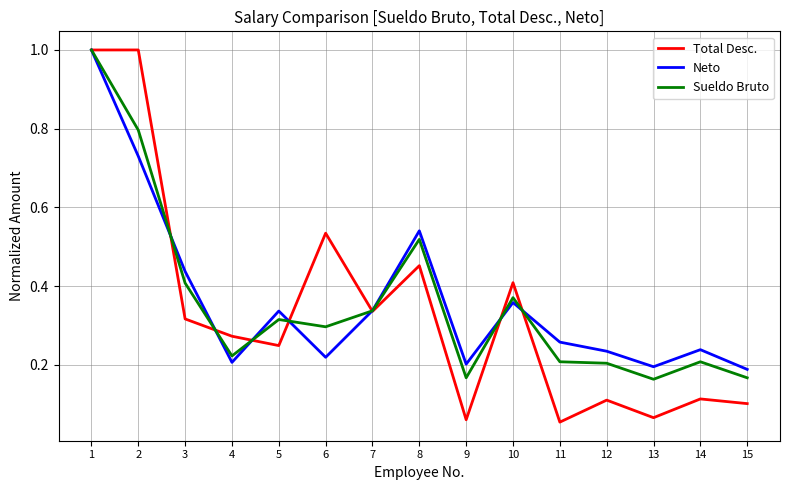

Is the value of Sueldo Bruto at 15 greater than the value of Neto at 13?

No